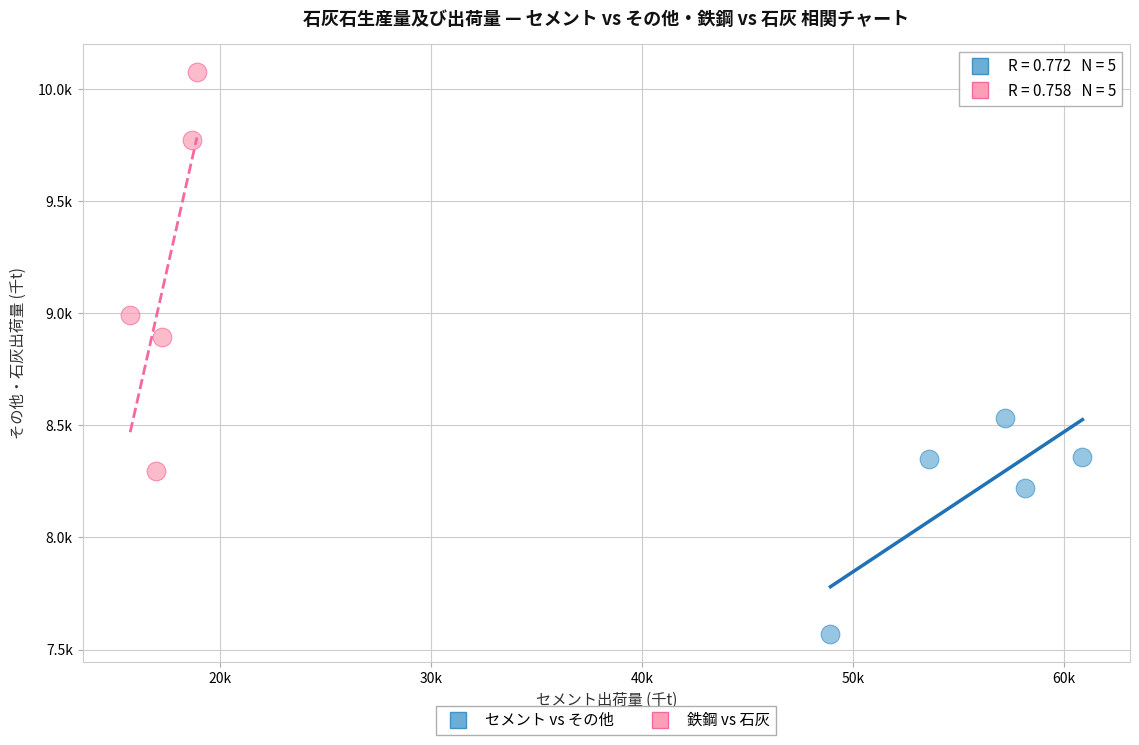

Which series reaches the maximum Y coordinate?

鉄鋼 vs 石灰